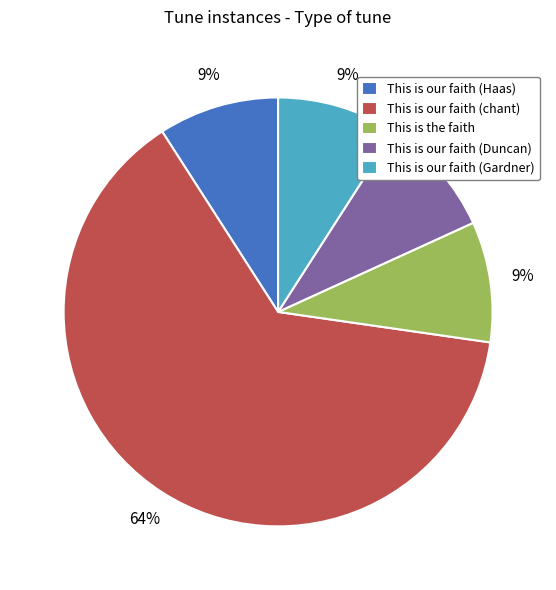

Approximately how many times larger is the value at This is our faith (Haas) compared to This is our faith (chant)?

0.1